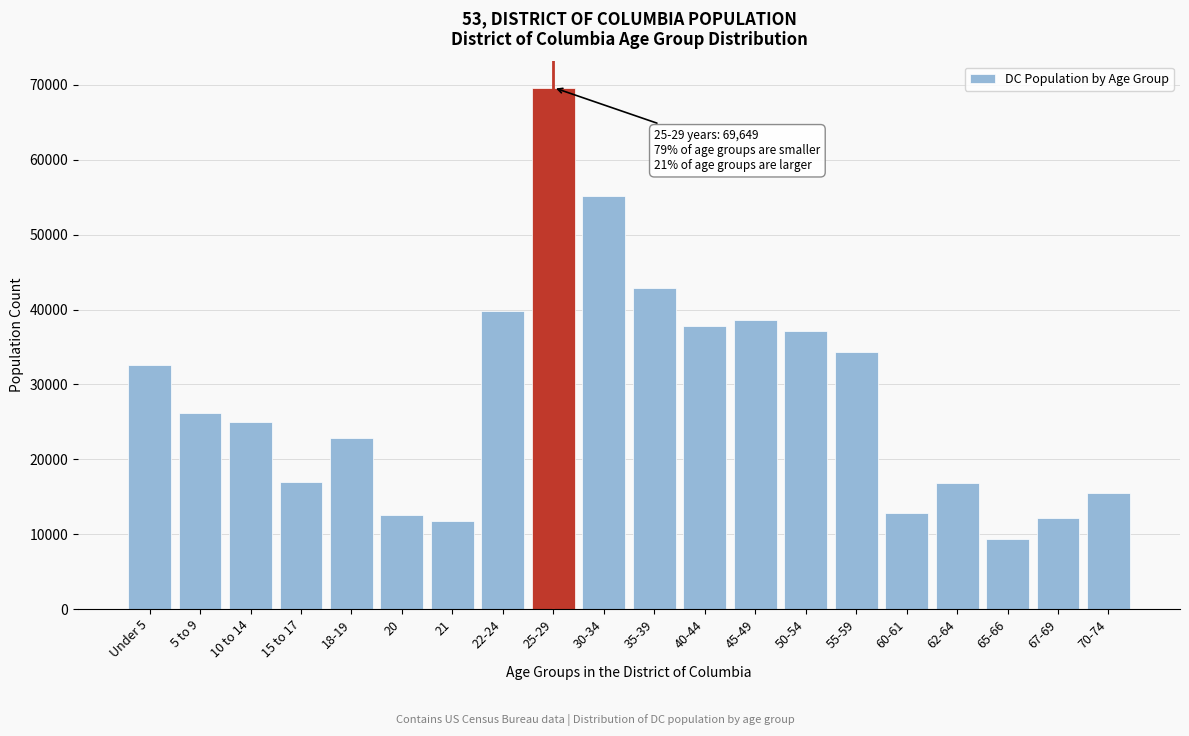

Approximately how many times larger is the value at 22-24 compared to 60-61?

3.1